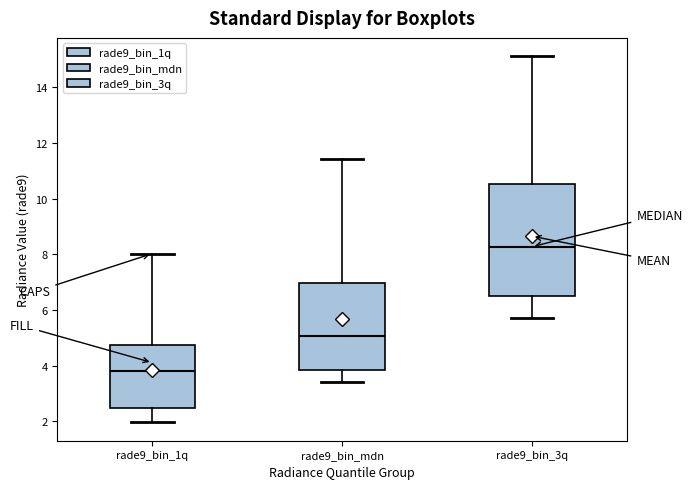

Comparing the boxes themselves (not the whiskers), which one is the tallest?

rade9_bin_3q